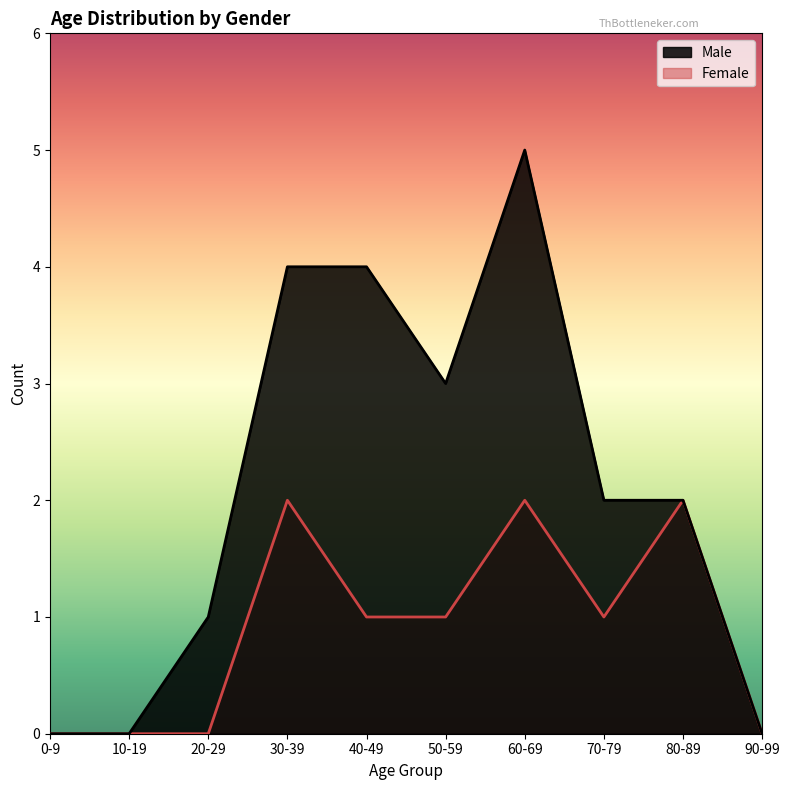

True or false: Female and Male cross at least once.

False